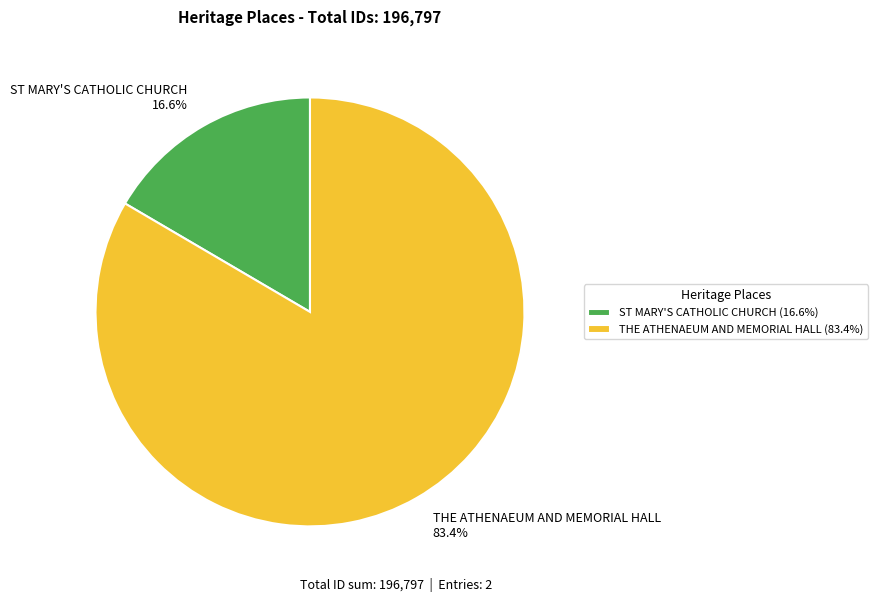

How many segments does this pie chart have?

2